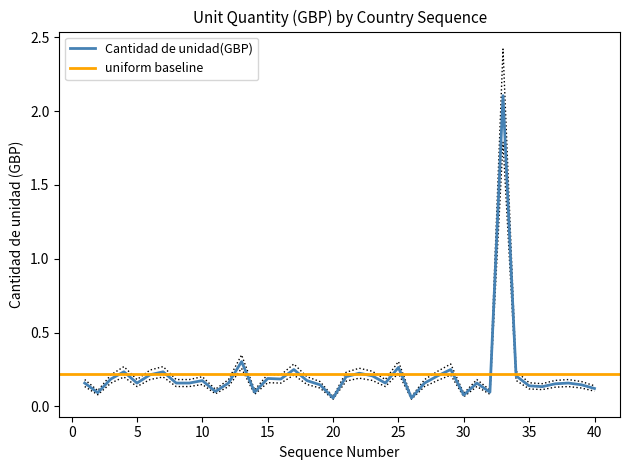

What is the highest value of the Cantidad de unidad(GBP) series?

2.1